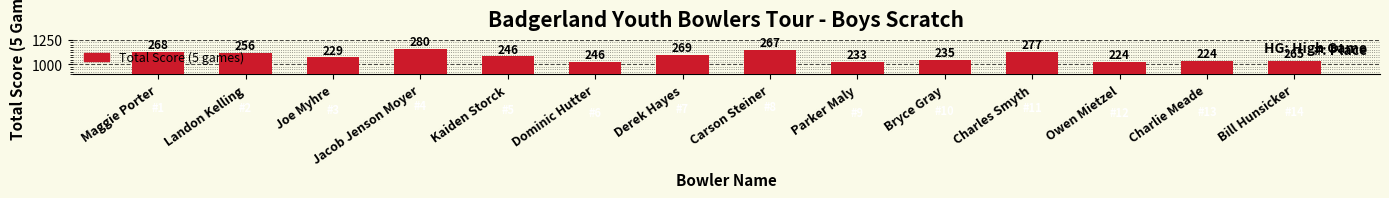

Are the bars horizontal?

No